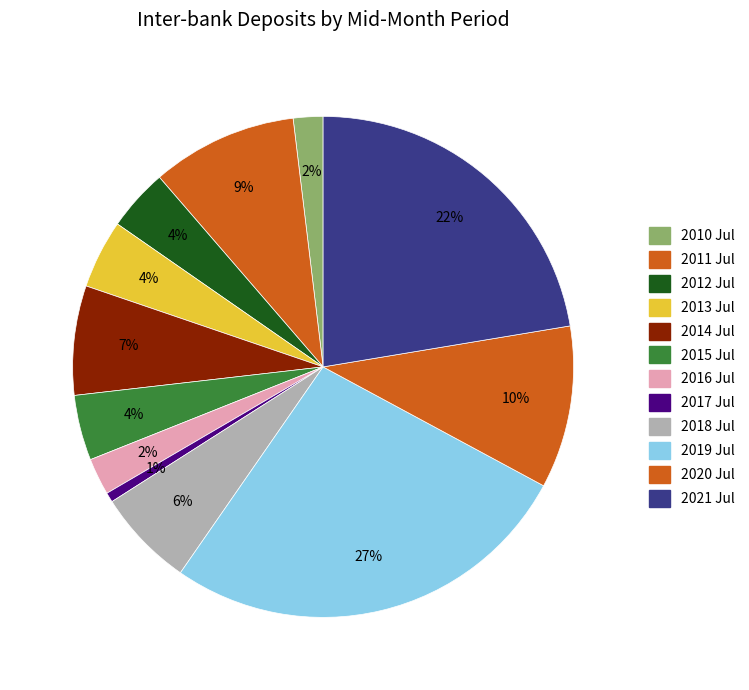

Does any single category account for the majority?

No